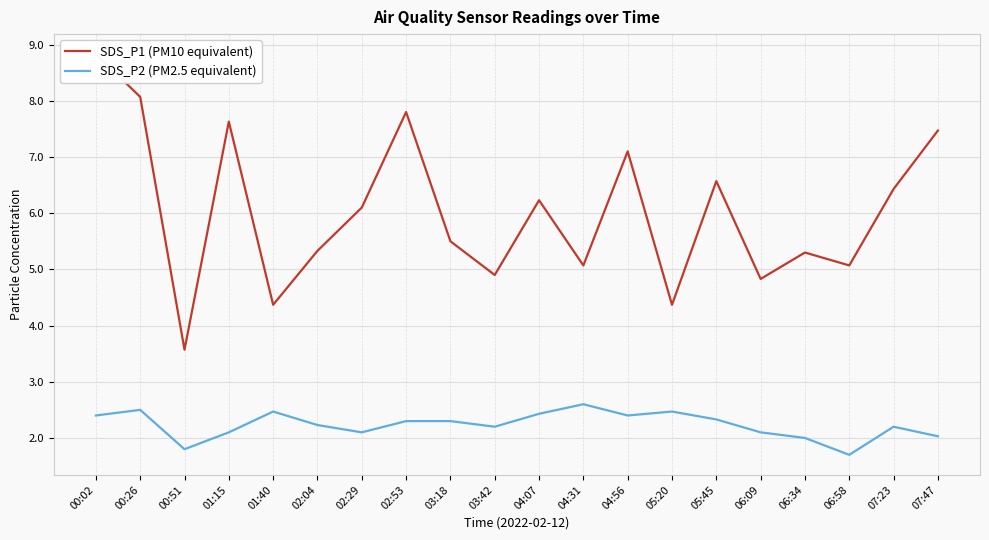

Is it true that SDS_P2 (PM2.5 equivalent) equals 1.7 at 06:58?

True